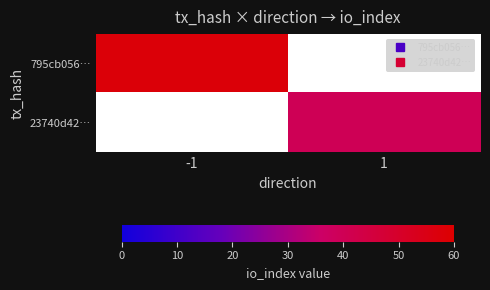

Count the number of data series in this chart.

2